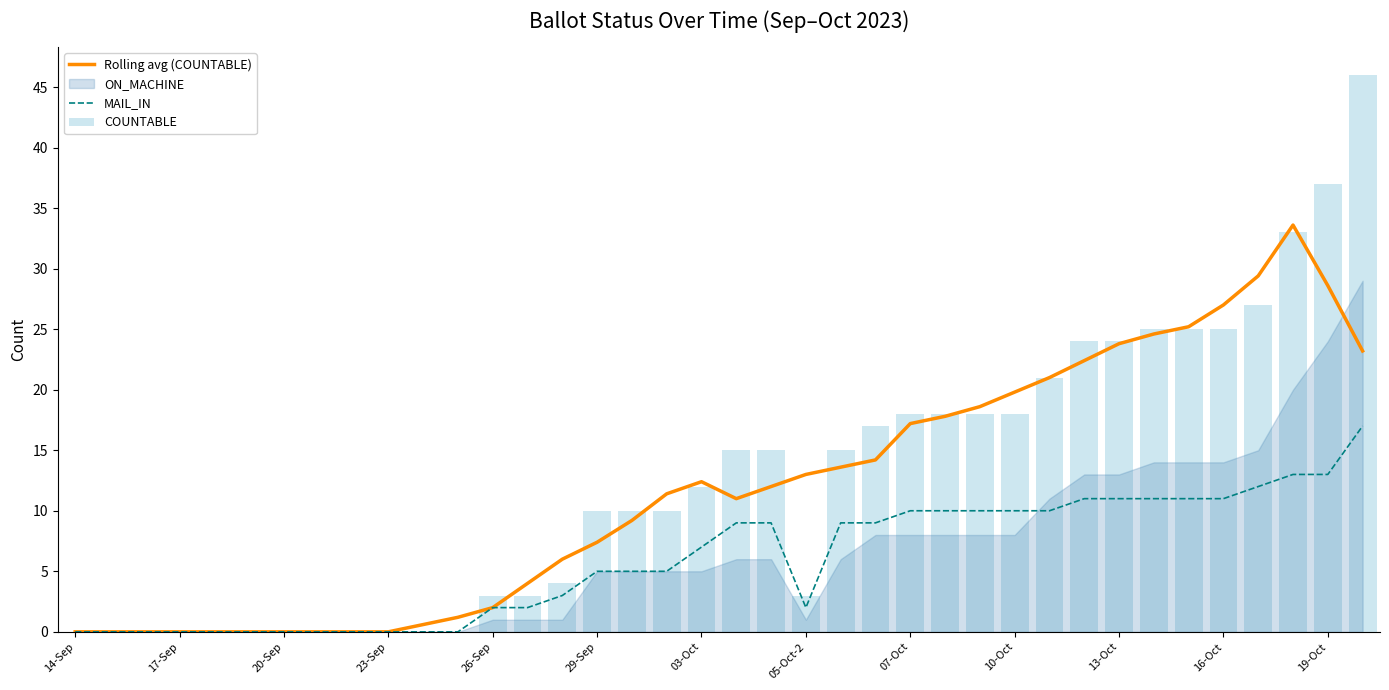

How many values in the COUNTABLE series exceed 12?

18